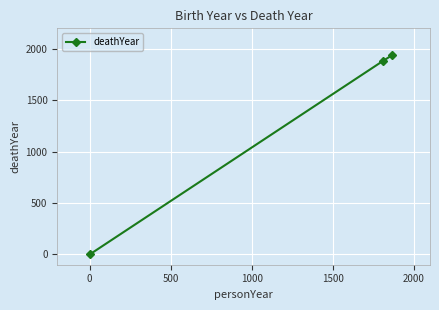

What is the difference between the maximum and second lowest values?

56